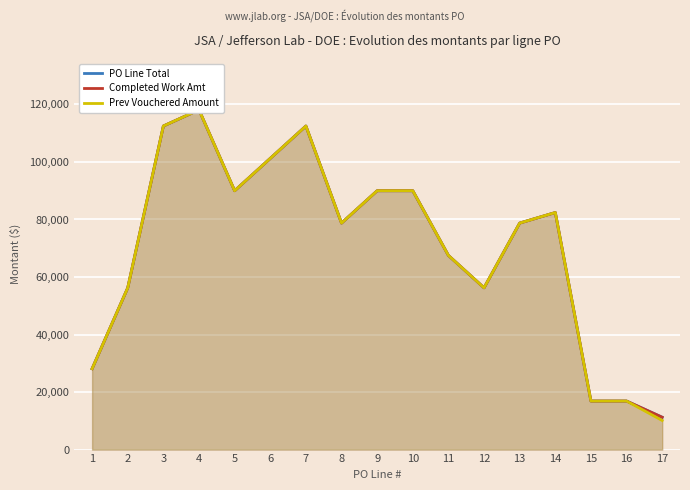

What value does the PO Line Total series have at 16?

16874.0